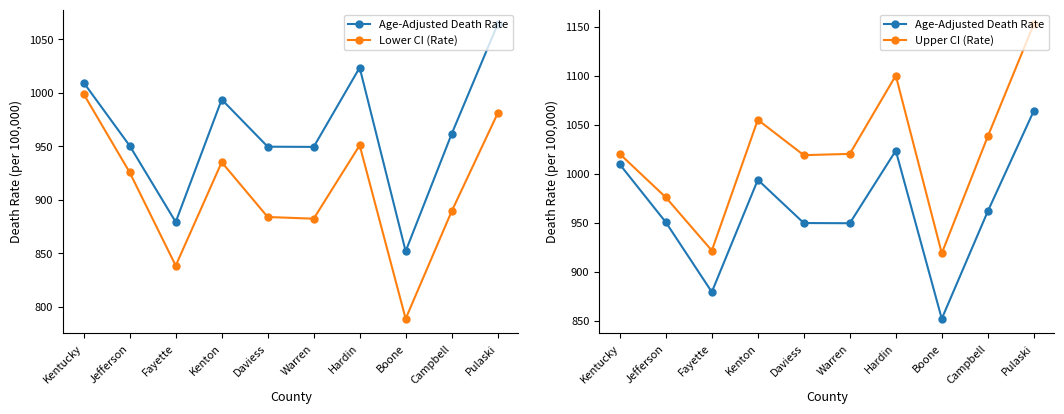

Which category has the highest value across all series?

Pulaski